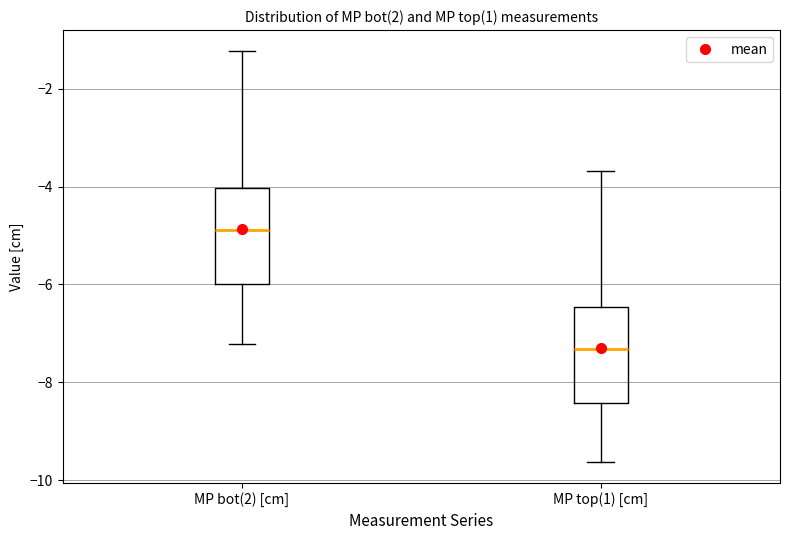

Reading left to right, read every box against the y-axis: the position of its median line, the range the box covers, and the ends of its whiskers. The values are not printed on the chart, so give them approximately, as read against the axis.

MP bot(2) [cm]: median -4.8, box -6.0 to -4.0, whiskers -7.2 to -1.2
MP top(1) [cm]: median -7.4, box -8.4 to -6.4, whiskers -9.6 to -3.6